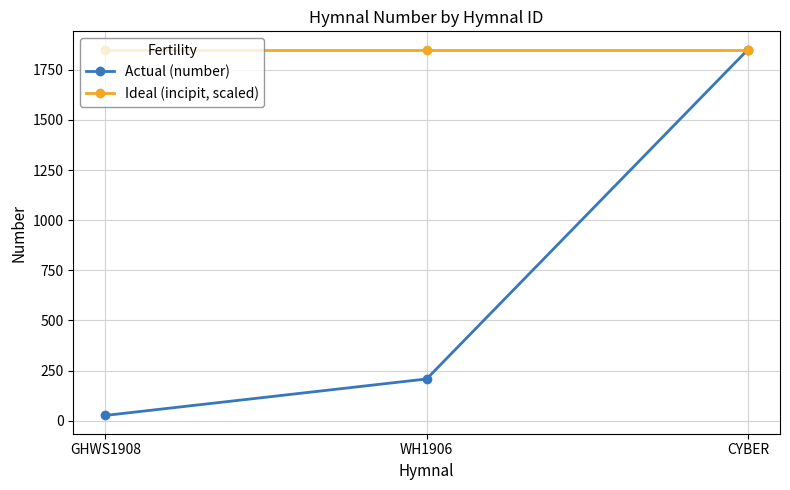

True or false: Ideal (incipit, scaled) has a value of 2423 at CYBER.

False